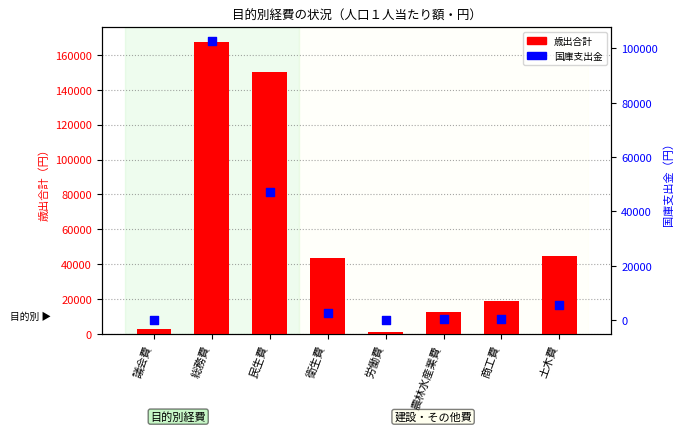

What is the total value across all series at 労働費?

1256